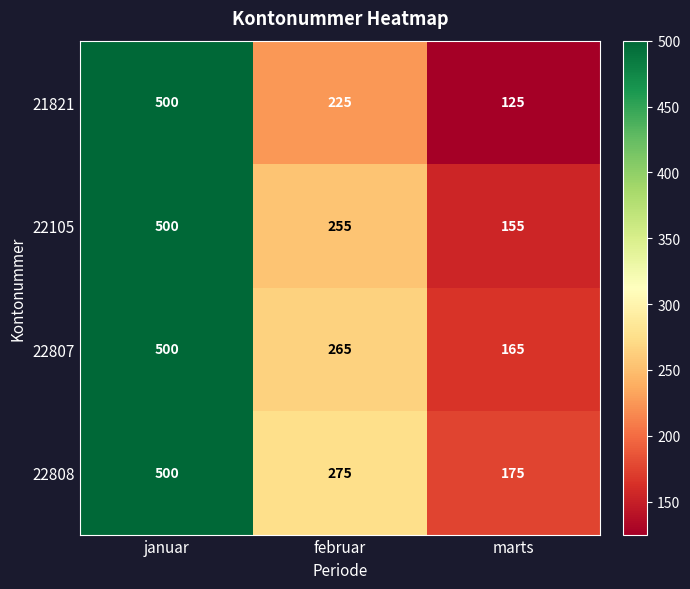

Which label corresponds to the smallest value in the chart?

marts